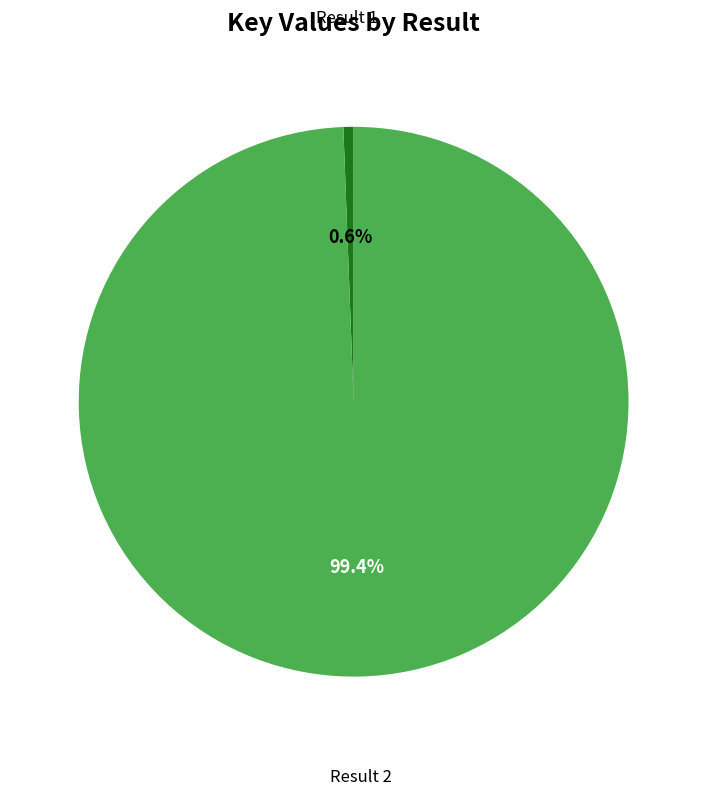

Is there a majority slice in this chart?

Yes